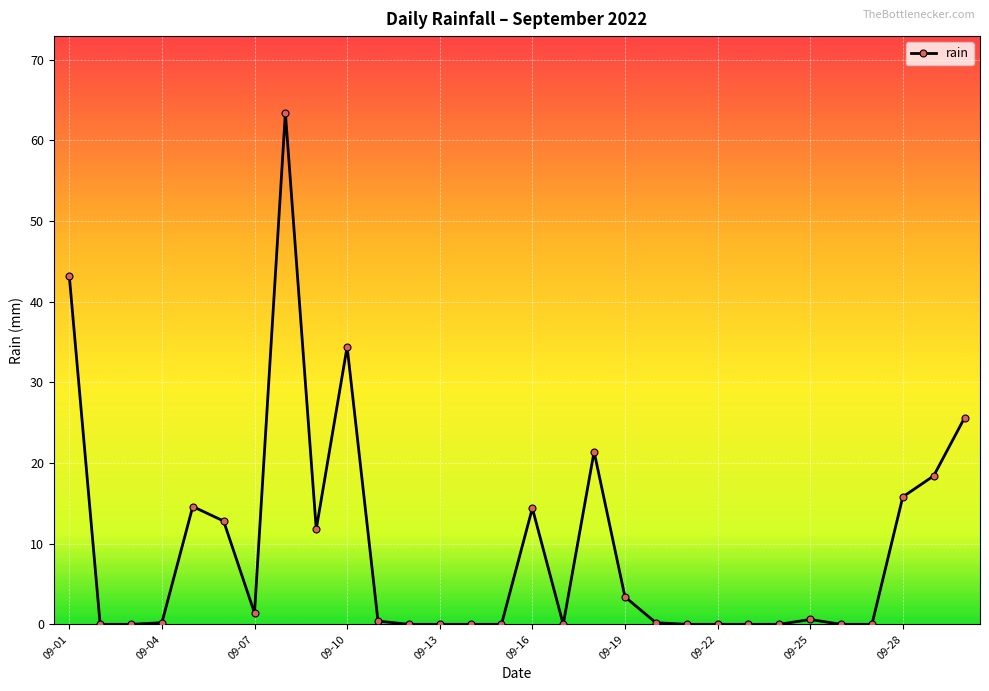

What is the average value?

9.4